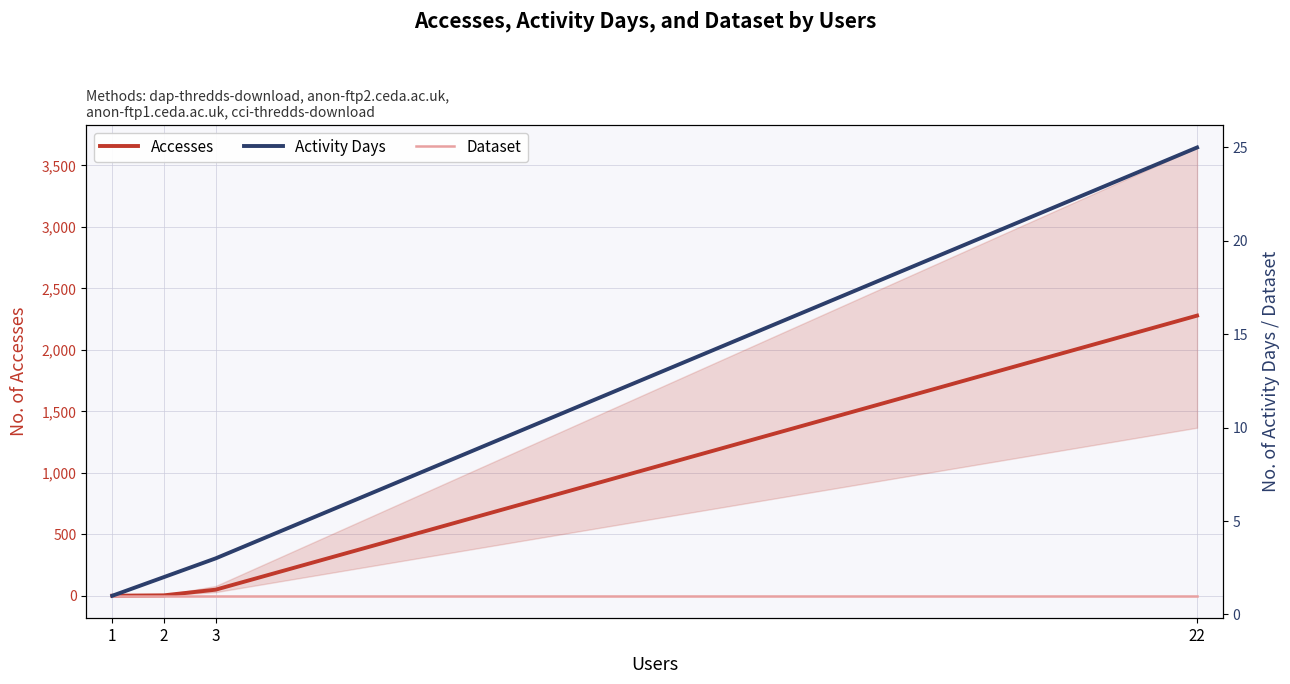

At which label is Activity Days closest to 13?

3